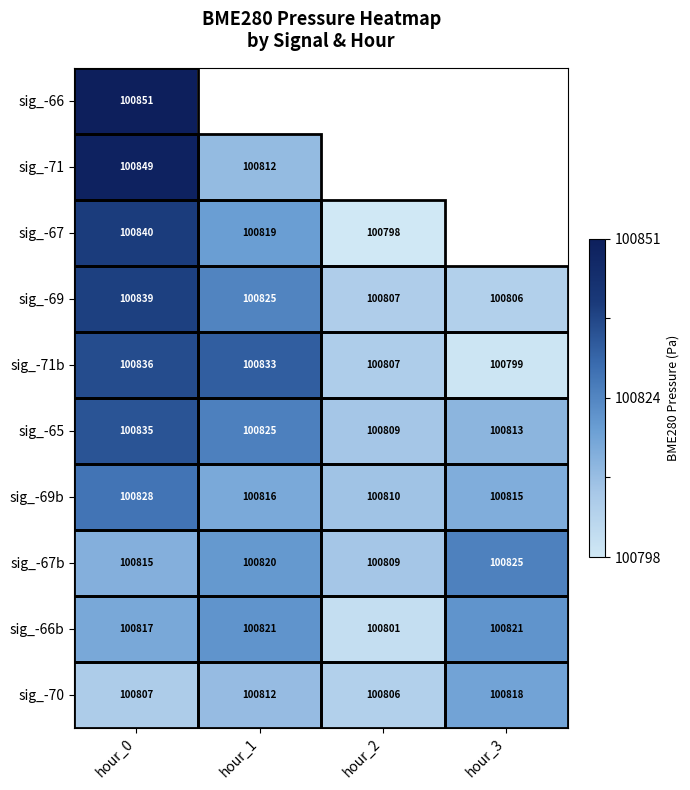

Which category has the highest value in the sig_-69b series?

hour_0